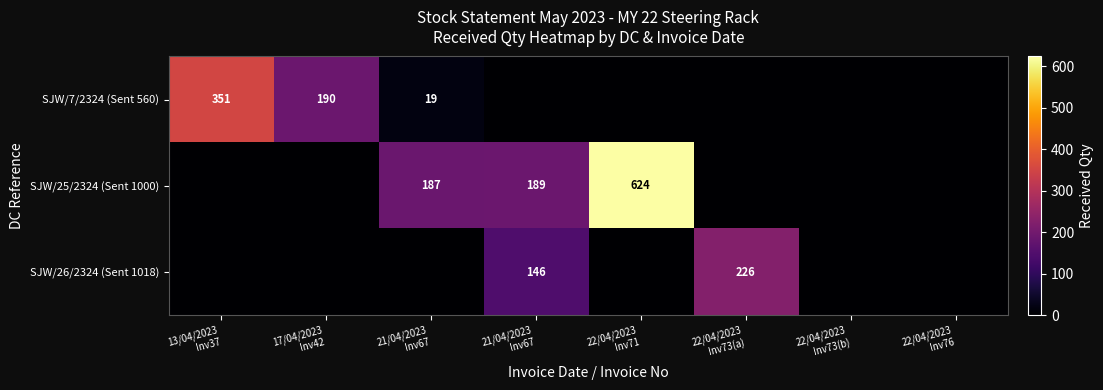

What is the average value of the SJW/26/2324 (Sent 1018) series?

46